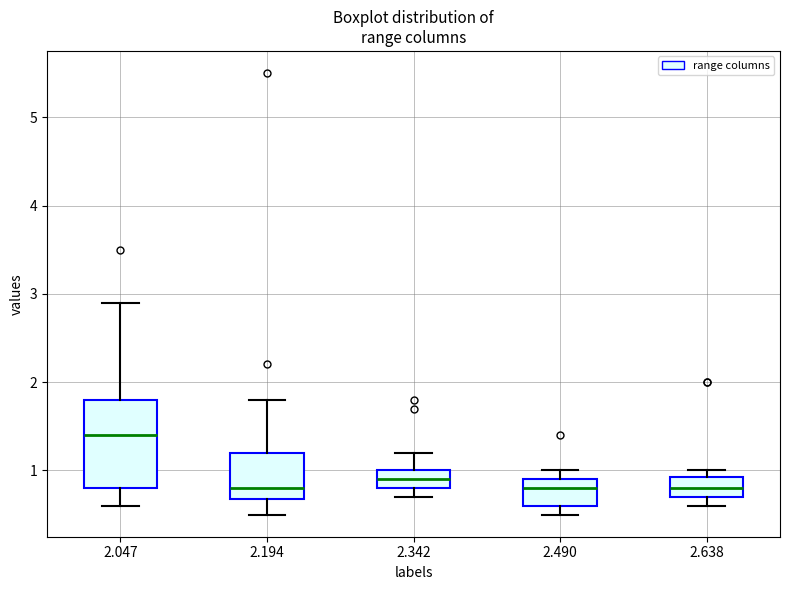

Where is the lower edge of the box at x = 2.194 on the y-axis? The values are not printed on the chart, so give them approximately, as read against the axis.

0.7